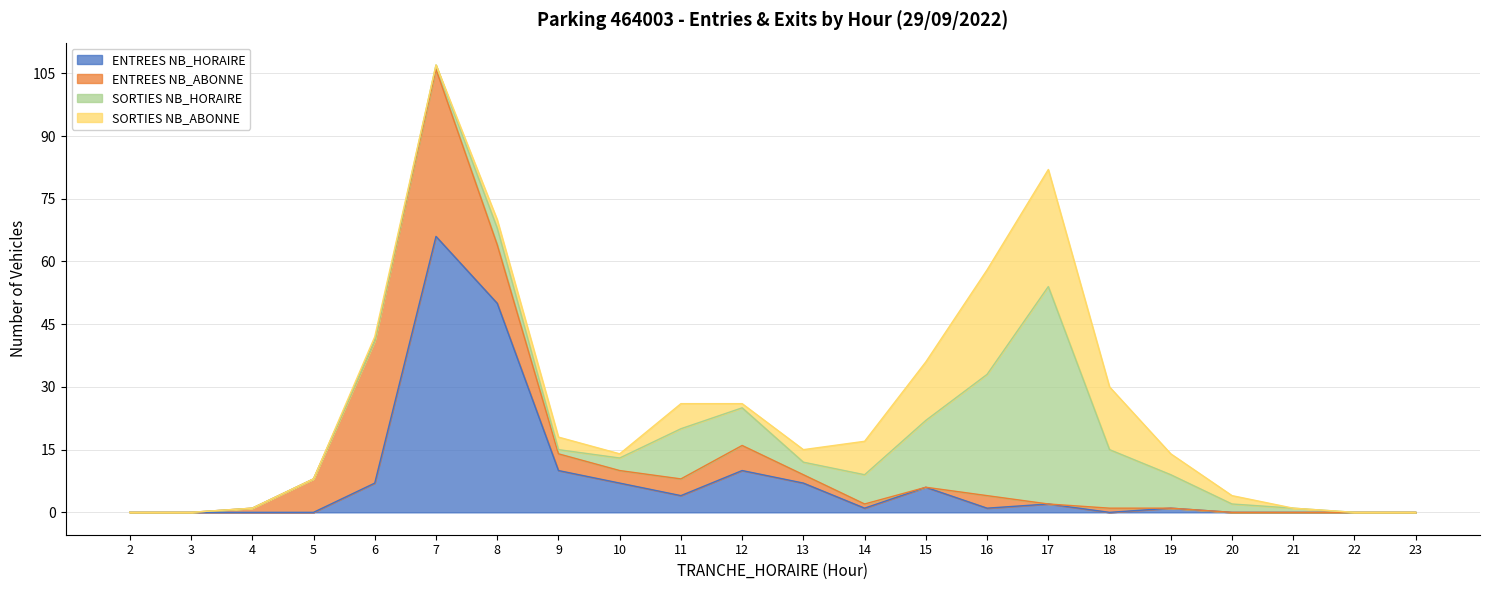

The ENTREES NB_HORAIRE series shows 1 at 14. True or false?

True